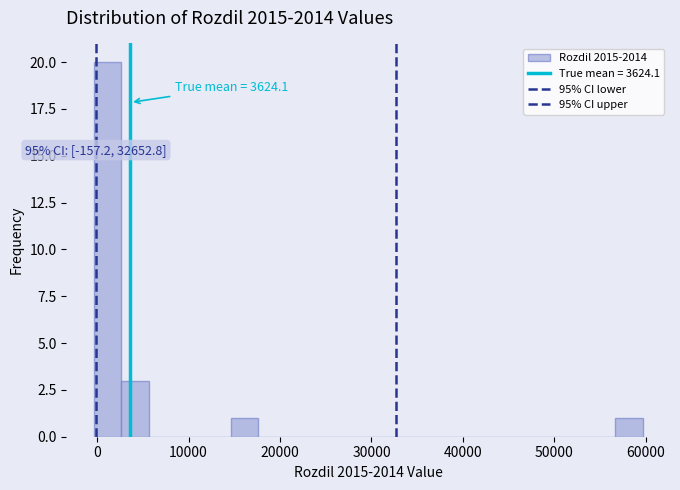

Around what value on the x-axis is the tallest bar? Give the approximate position of its centre, as read against the axis.

1000